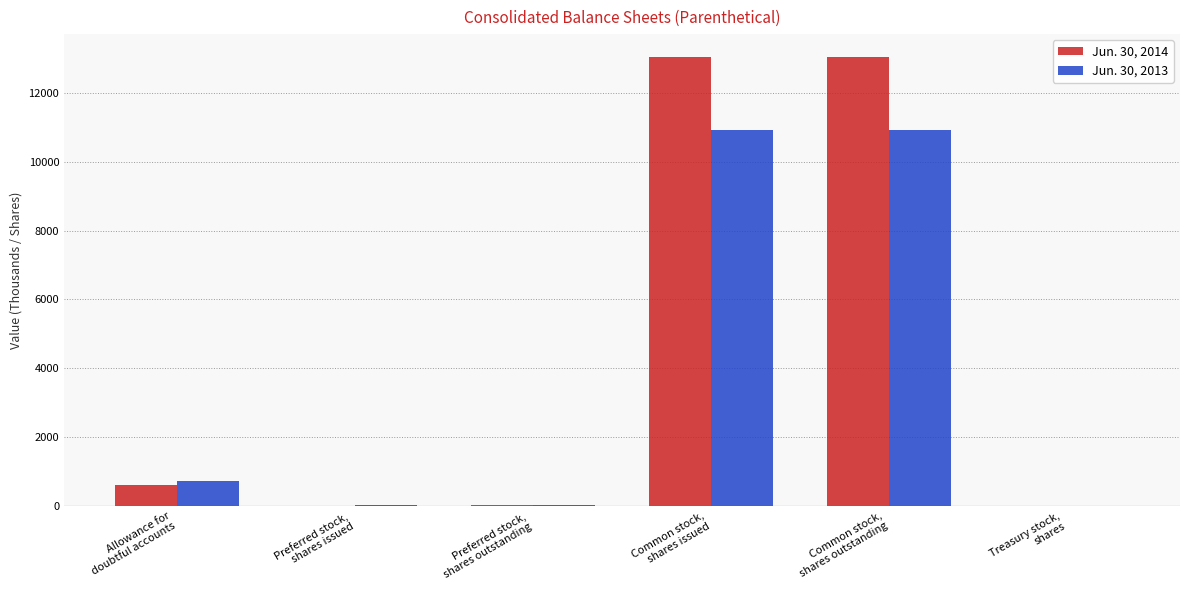

What is the total value across all series at Preferred stock,
shares issued?

8